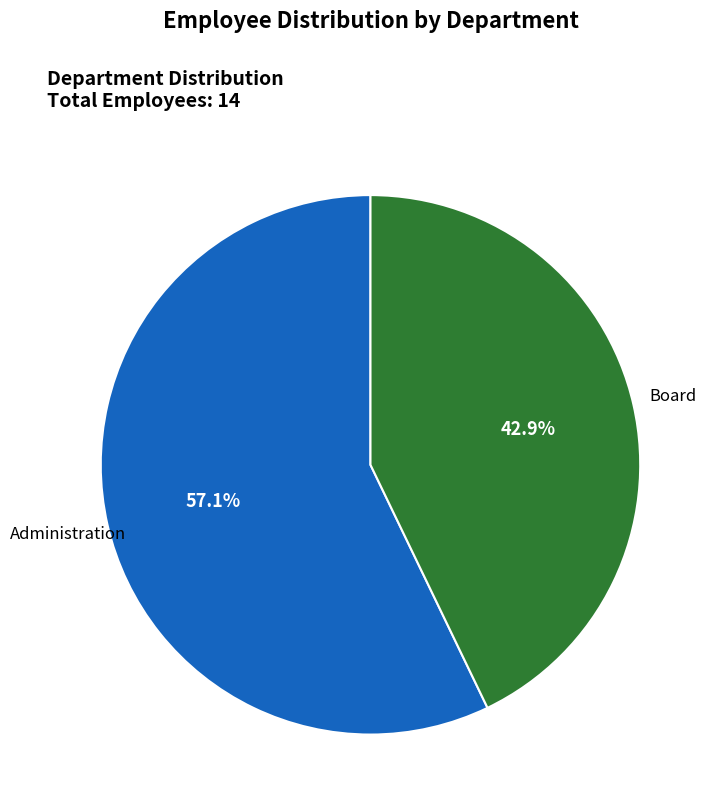

Count the number of slices in the pie.

2